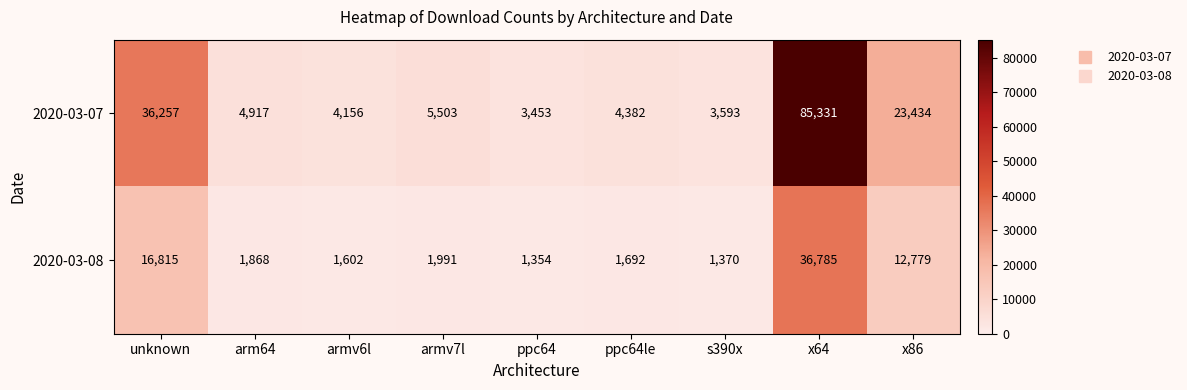

Reading left to right, what are all the values shown in this chart?

2020-03-07: 36257	4917	4156	5503	3453	4382	3593	85331	23434
2020-03-08: 16815	1868	1602	1991	1354	1692	1370	36785	12779